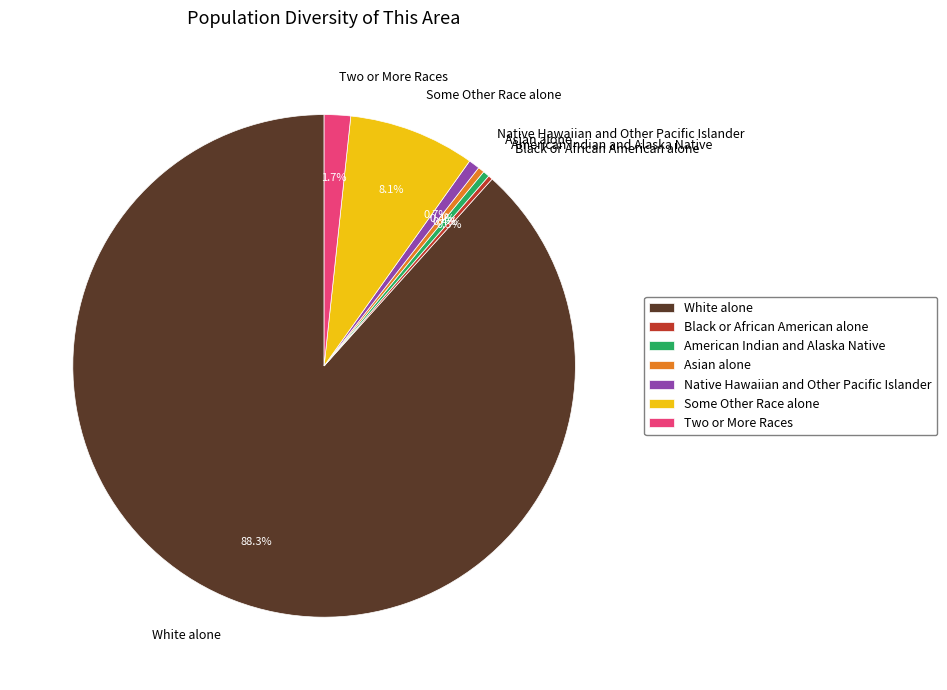

How many slices are in this pie chart?

7